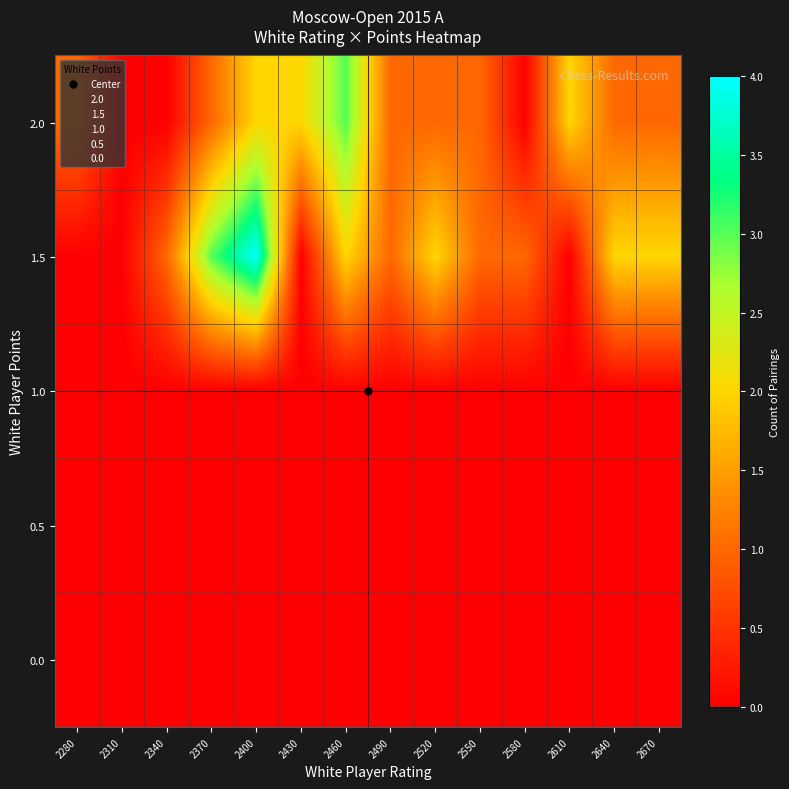

Count the number of data series in this chart.

5